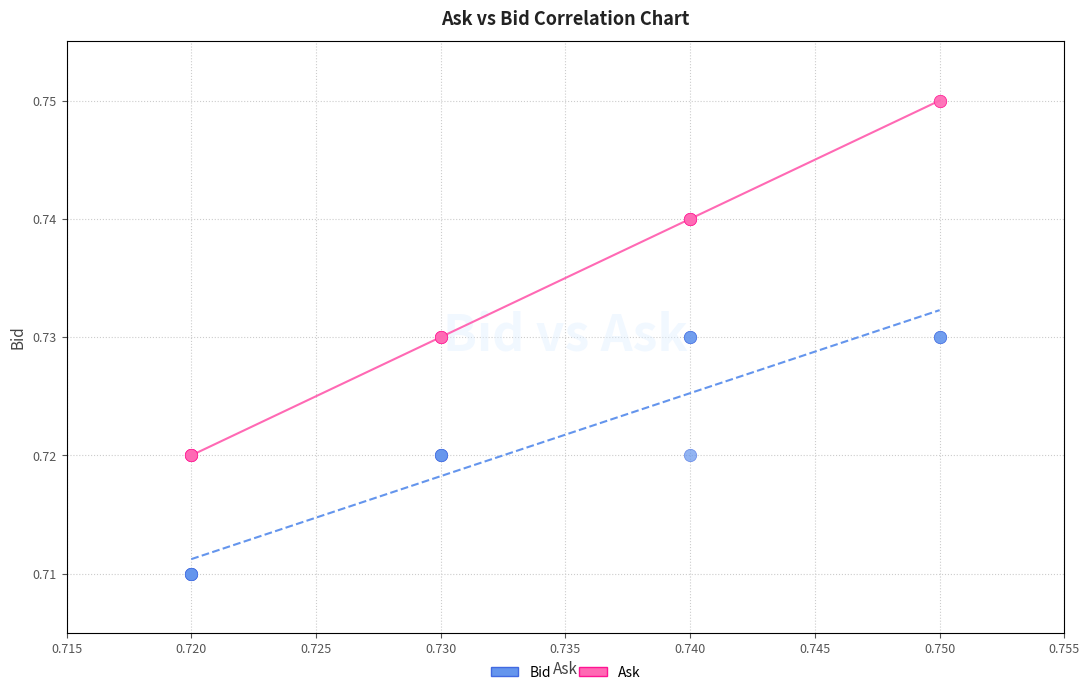

Which series has the widest spread of Y values?

Ask